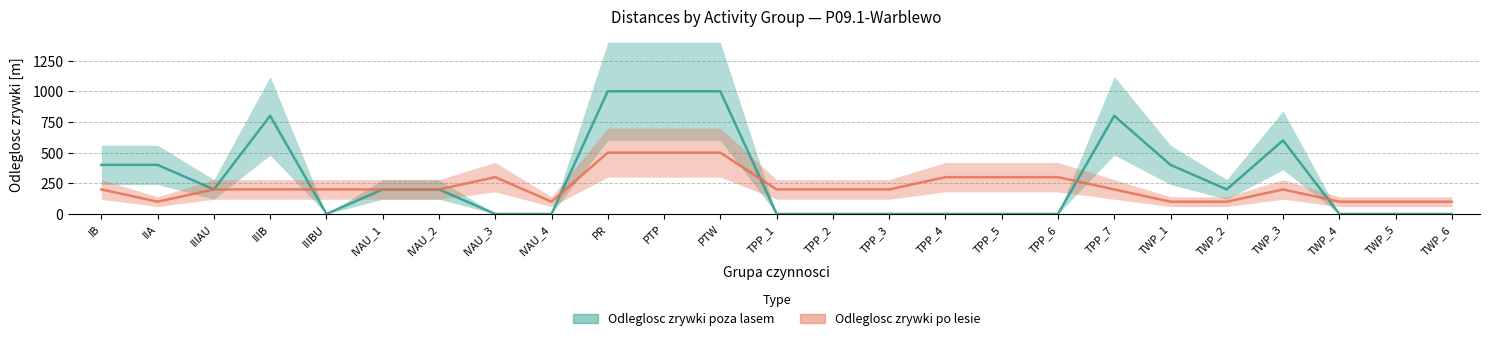

At how many categories does at least one series exceed 409?

6